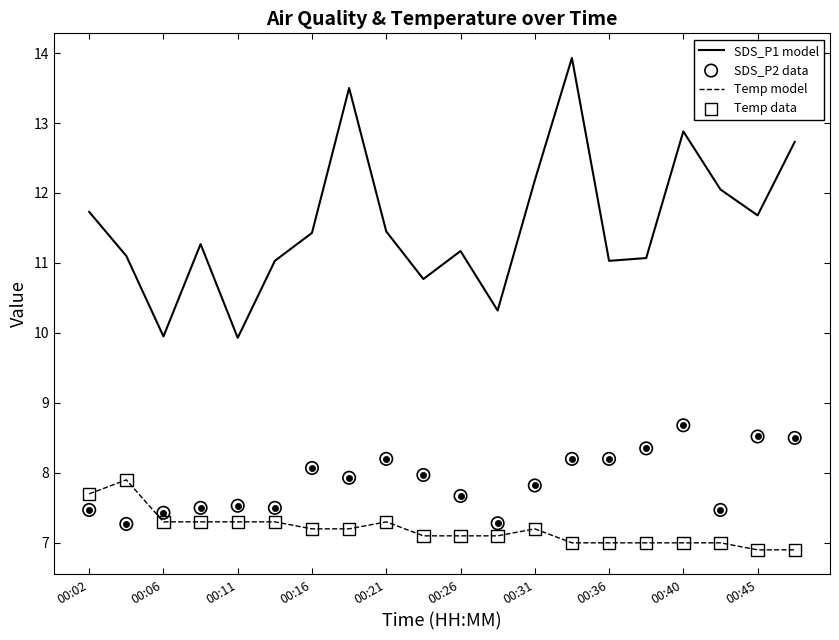

What are all the series names shown in the legend?

SDS_P1 model, Temp model, SDS_P2 data, Temp data